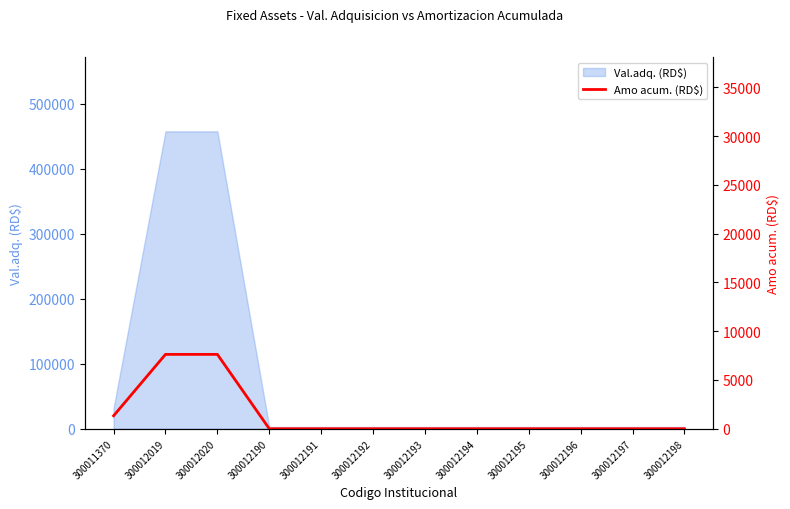

At which label is the value closest to 3811?

300011370